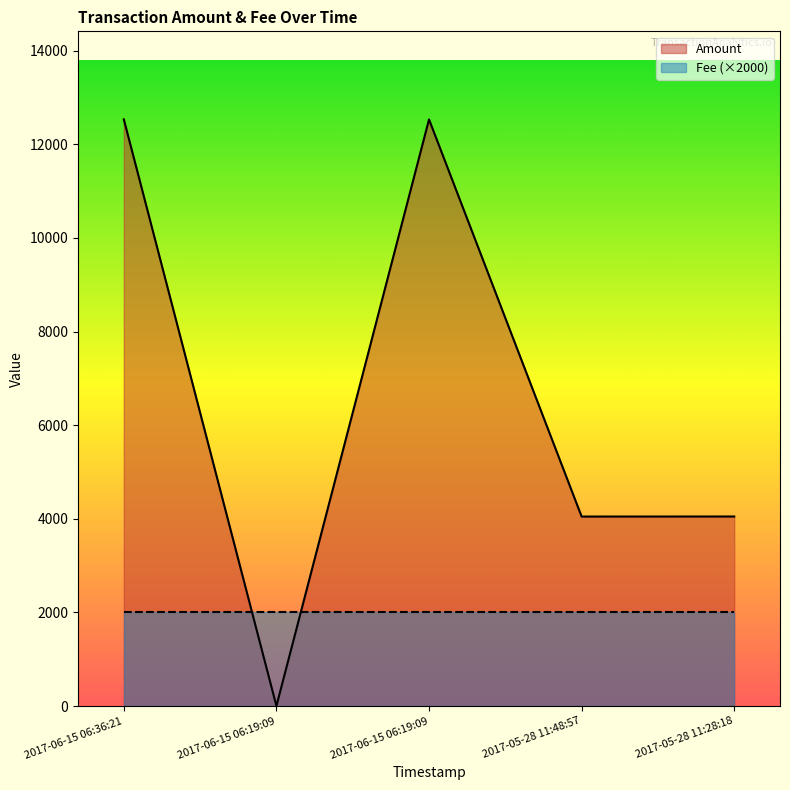

What is the maximum value shown in the chart?

12532